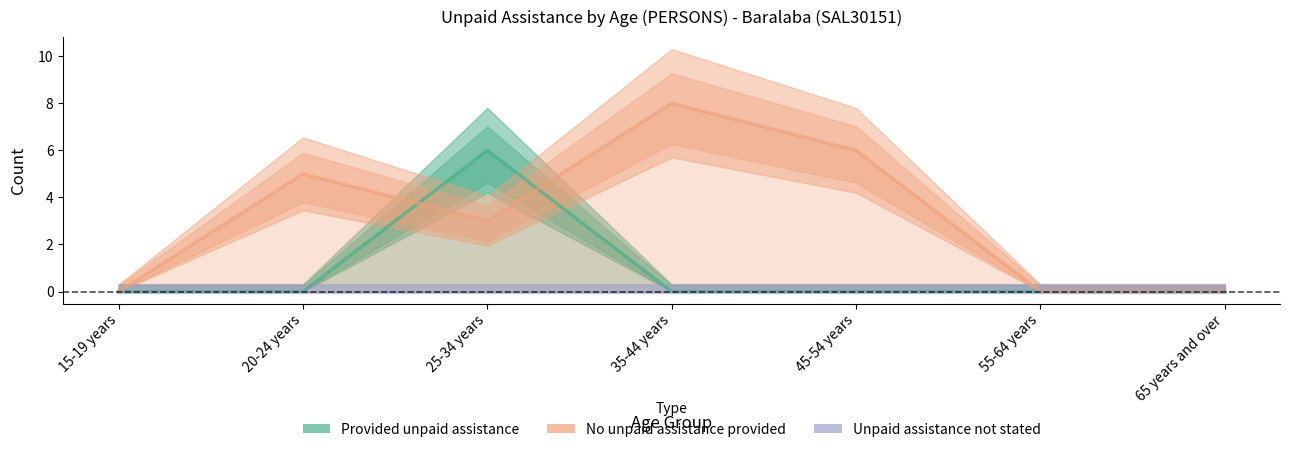

What is the total value across all series at 35-44 years?

8